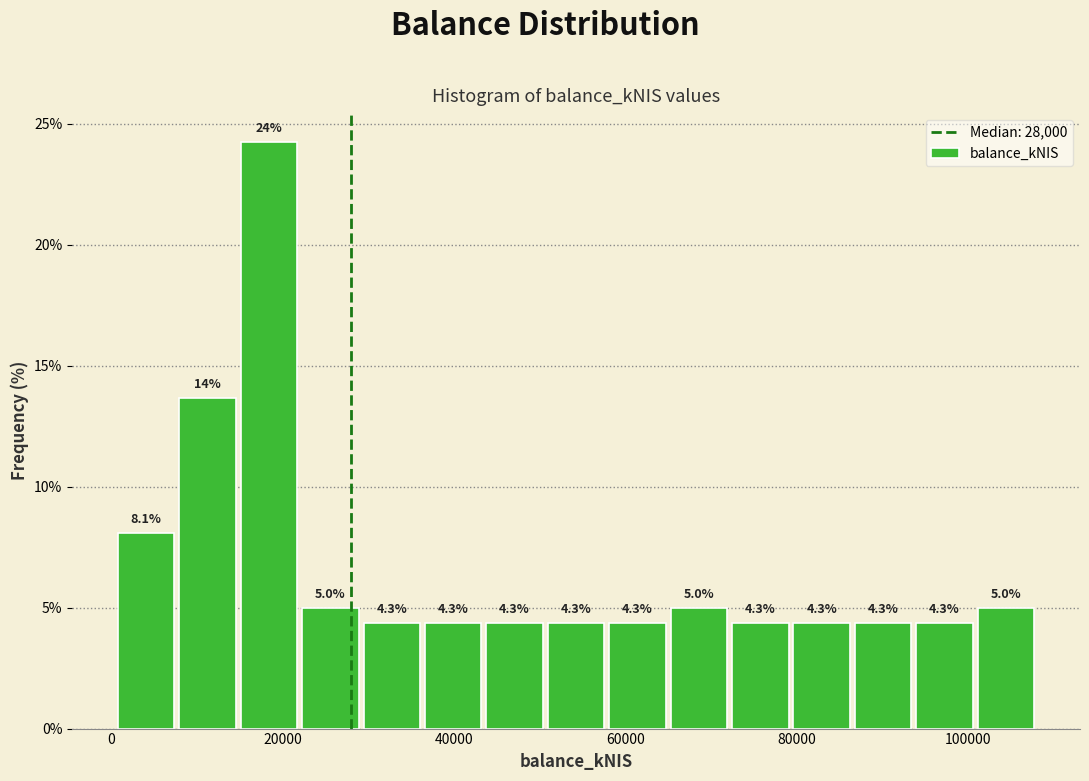

Read against the x-axis, roughly where is the centre of the tallest bar?

18000